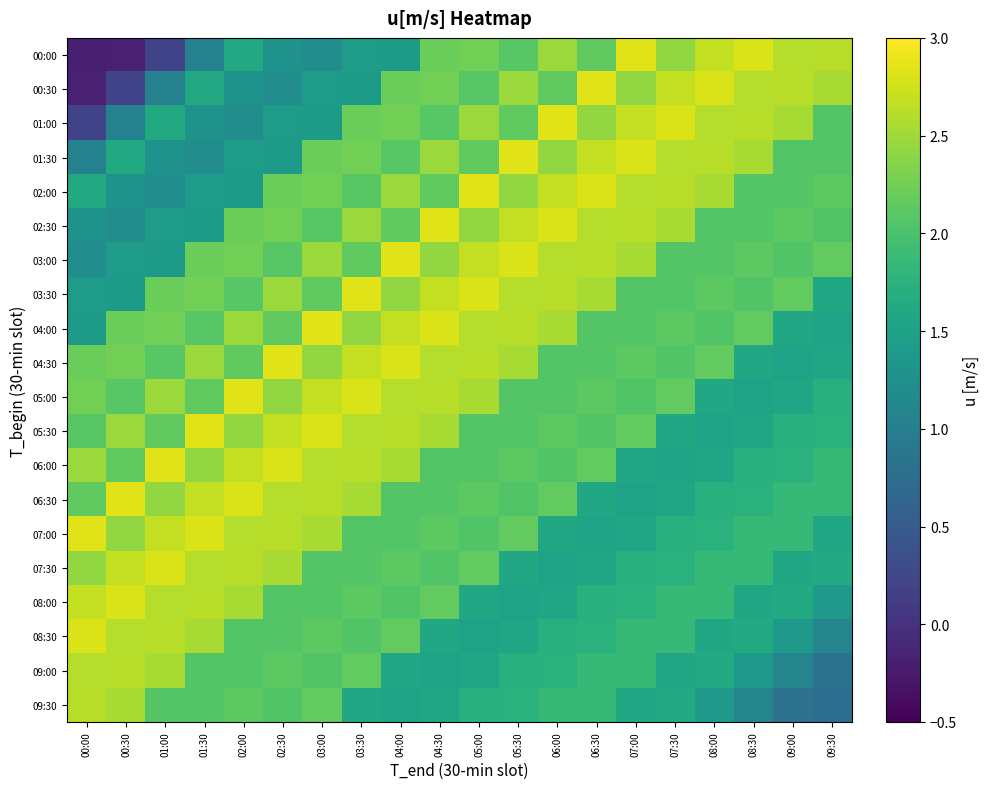

Which series has the largest range (max minus min)?

00:00